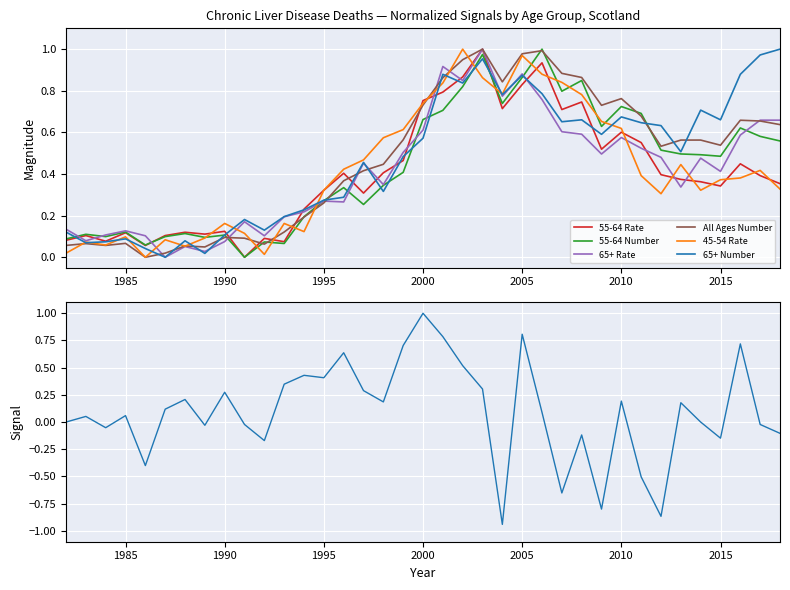

Reading left to right, transcribe all the data shown in this chart.

55-64 Rate: 0.1	0.1	0.1	0.1	0.1	0.1	0.1	0.1	0.1	0.0	0.1	0.1	0.2	0.3	0.4	0.3	0.4	0.5	0.8	0.8	0.9	1.0	0.7	0.8	0.9	0.7	0.7	0.5	0.6	0.6	0.4	0.4	0.4	0.3	0.4	0.4	0.4
55-64 Number: 0.1	0.1	0.1	0.1	0.1	0.1	0.1	0.1	0.1	0.0	0.1	0.1	0.2	0.3	0.3	0.3	0.3	0.4	0.7	0.7	0.8	1.0	0.7	0.9	1.0	0.8	0.8	0.6	0.7	0.7	0.5	0.5	0.5	0.5	0.6	0.6	0.6
65+ Rate: 0.1	0.1	0.1	0.1	0.1	0.0	0.1	0.0	0.1	0.2	0.1	0.2	0.2	0.3	0.3	0.5	0.3	0.5	0.6	0.9	0.8	1.0	0.8	0.9	0.8	0.6	0.6	0.5	0.6	0.5	0.5	0.3	0.5	0.4	0.6	0.7	0.7
All Ages Number: 0.1	0.1	0.1	0.1	0.0	0.0	0.1	0.0	0.1	0.1	0.1	0.1	0.2	0.3	0.4	0.4	0.4	0.6	0.7	0.9	0.9	1.0	0.8	1.0	1.0	0.9	0.9	0.7	0.8	0.7	0.5	0.6	0.6	0.5	0.7	0.7	0.6
45-54 Rate: 0.0	0.1	0.1	0.1	0.0	0.1	0.1	0.1	0.2	0.1	0.0	0.2	0.1	0.3	0.4	0.5	0.6	0.6	0.7	0.8	1.0	0.9	0.8	1.0	0.9	0.8	0.8	0.7	0.6	0.4	0.3	0.4	0.3	0.4	0.4	0.4	0.3
65+ Number: 0.1	0.1	0.1	0.1	0.0	0.0	0.1	0.0	0.1	0.2	0.1	0.2	0.2	0.3	0.3	0.5	0.3	0.5	0.6	0.9	0.8	1.0	0.8	0.9	0.8	0.7	0.7	0.6	0.7	0.6	0.6	0.5	0.7	0.7	0.9	1.0	1.0